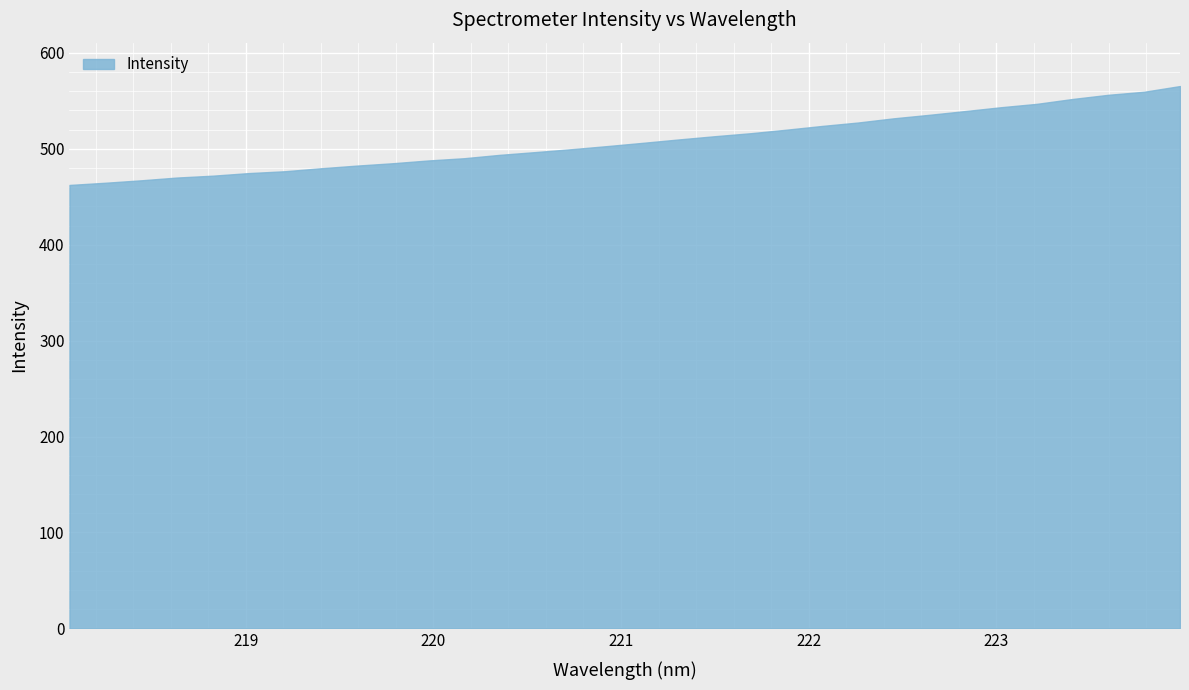

What is the minimum value shown in the chart?

462.3